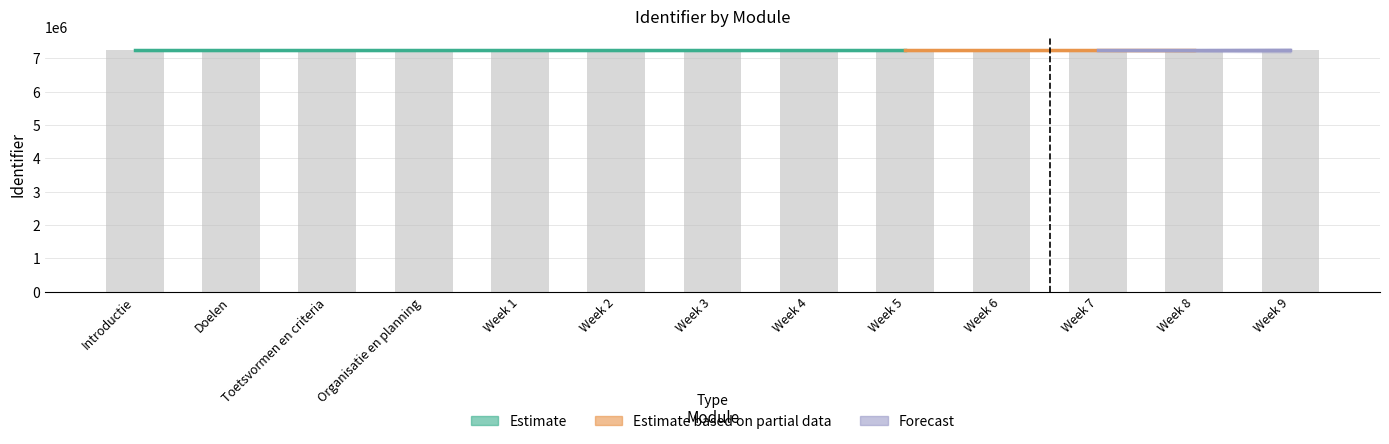

What is the difference between the second highest and second lowest values?

19